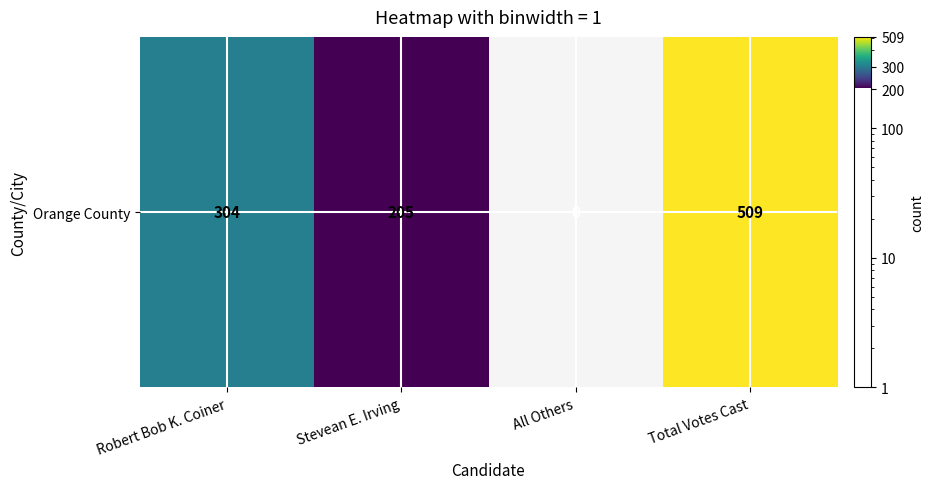

Approximately how many times larger is the value at Total Votes Cast compared to Robert Bob K. Coiner?

1.7